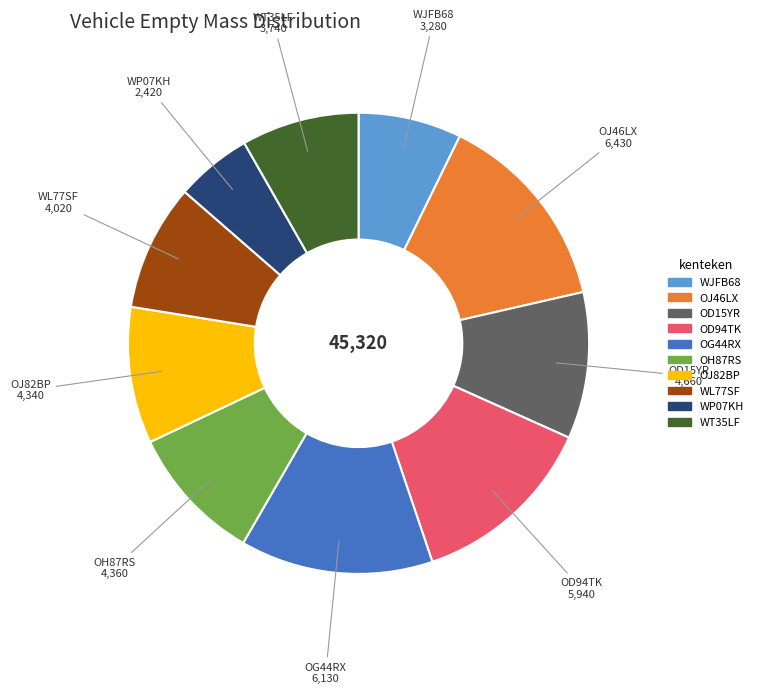

Which slice is the largest?

OJ46LX